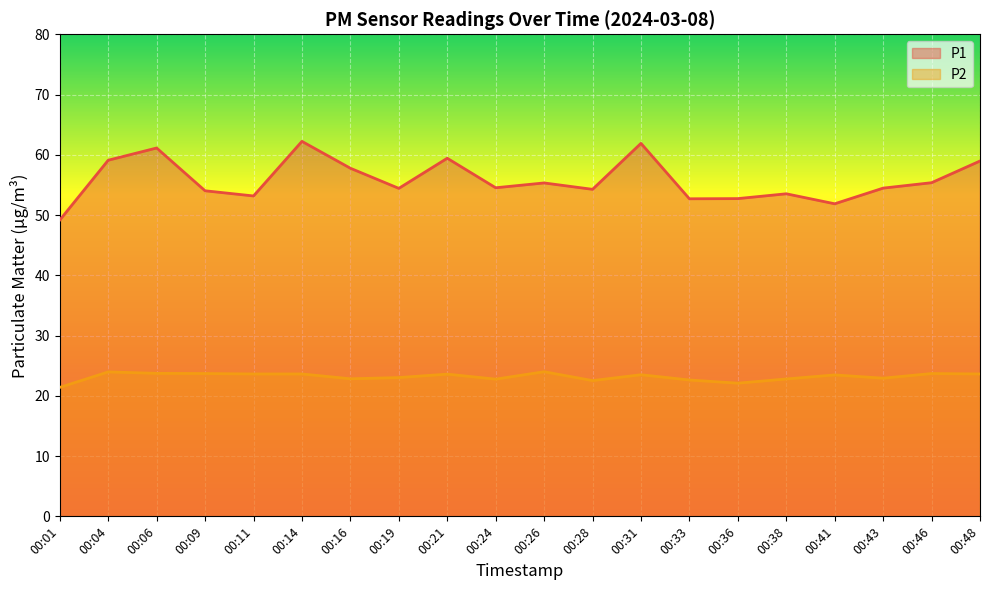

What is the value of the P1 point at the 3rd from the left?

61.1